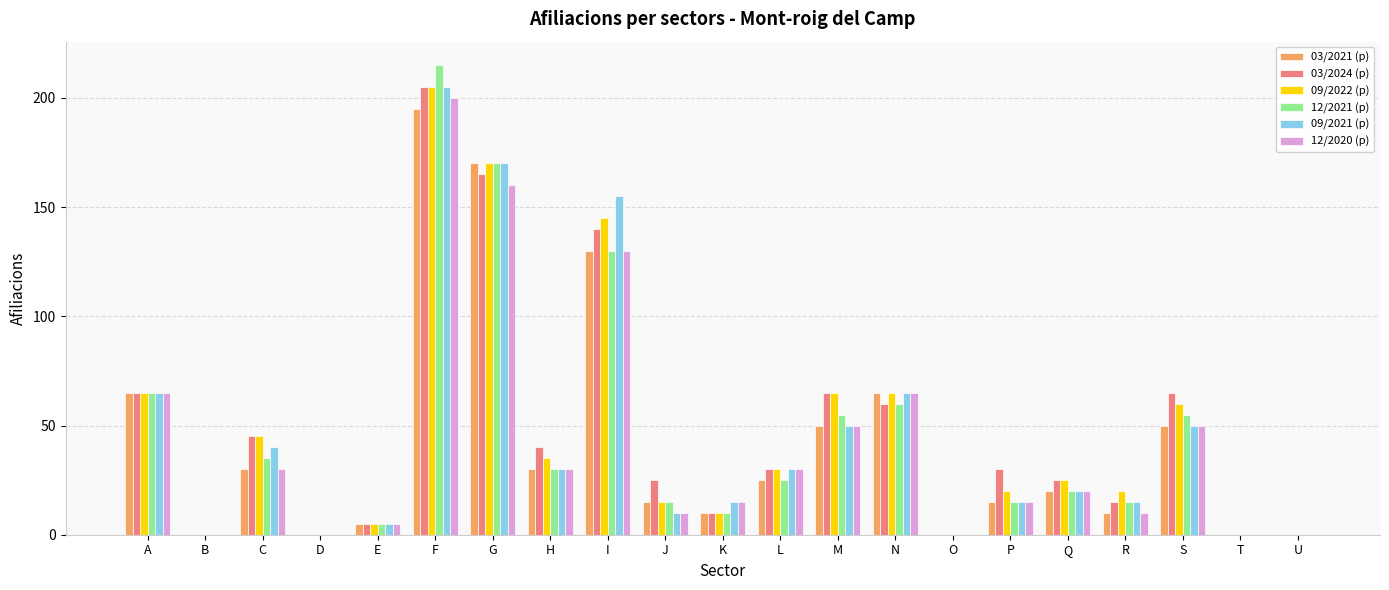

What is the maximum value shown in the chart?

215